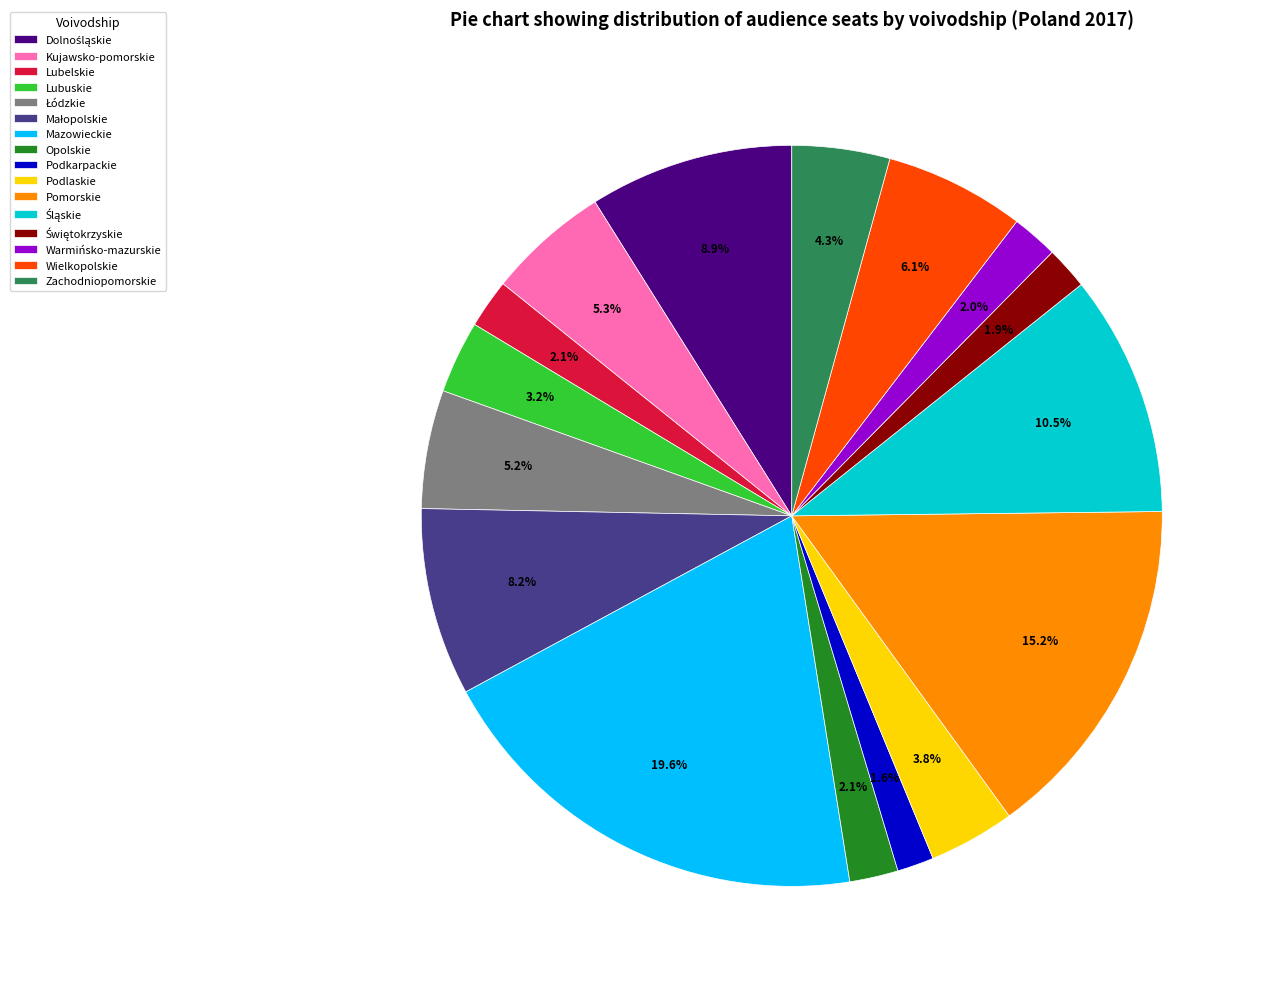

Combined, what portion of the pie is Kujawsko-pomorskie and Wielkopolskie?

11.4%